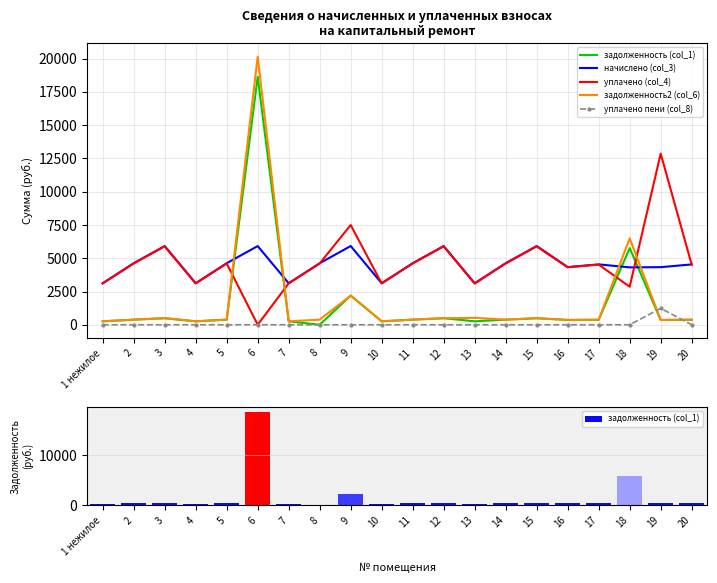

Reading right to left, what are all the values shown in this chart?

задолженность (col_1): 378.0	360.7	5766.2	378.1	361.3	492.9	384.4	260.0	492.9	385.3	260.0	2197.9	0.0	260.0	18636.3	385.3	260.0	492.9	385.3	259.9
начислено (col_3): 4536.0	4328.6	4314.0	4537.7	4335.6	5914.9	4624.1	3119.9	5914.9	4624.1	3119.9	5918.4	4624.1	3119.9	5914.9	4624.1	3119.9	5914.9	4624.1	3119.0
уплачено (col_4): 4520.2	12862.0	2859.5	4521.9	4320.5	5894.4	4610.0	3098.2	5894.4	4608.0	3109.1	7493.3	4608.0	3109.1	0.0	4608.0	3109.1	5894.4	4608.0	3108.2
задолженность2 (col_6): 378.0	362.8	6493.3	378.1	361.3	492.9	383.4	520.0	492.9	385.3	260.0	2185.7	385.3	260.0	20145.7	385.3	260.0	492.9	385.3	259.9
уплачено пени (col_8): 0.0	1236.4	0.0	0.0	0.0	0.0	0.0	0.0	0.0	0.0	0.0	0.0	0.0	0.0	0.0	0.0	2.1	0.0	0.0	0.0